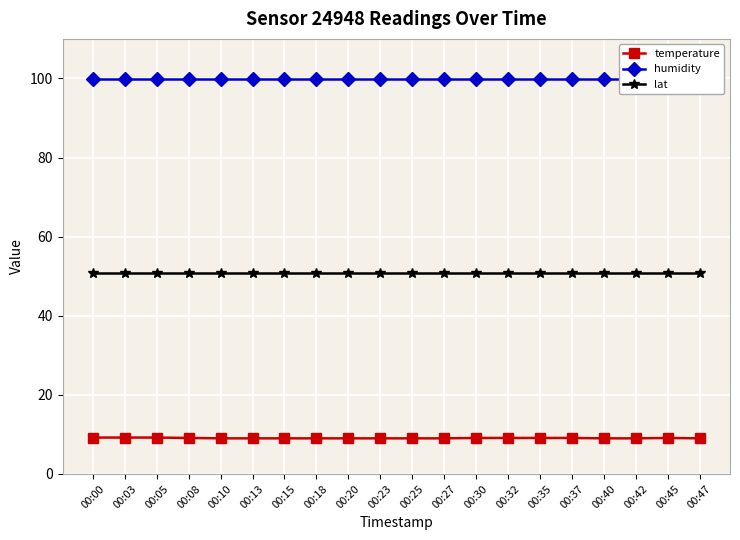

What is the smallest value displayed?

9.0